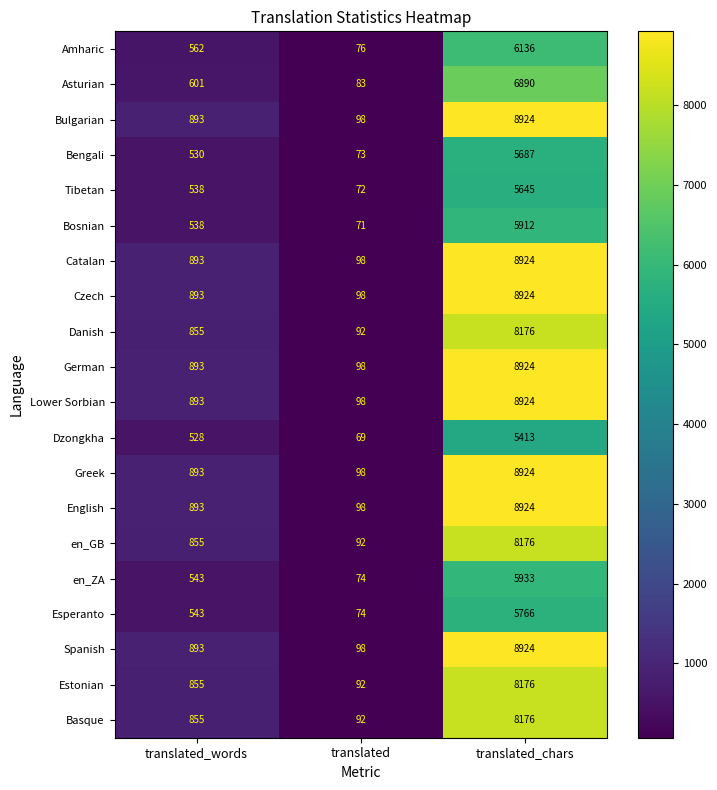

True or false: en_GB has a value of 11112 at translated_chars.

False